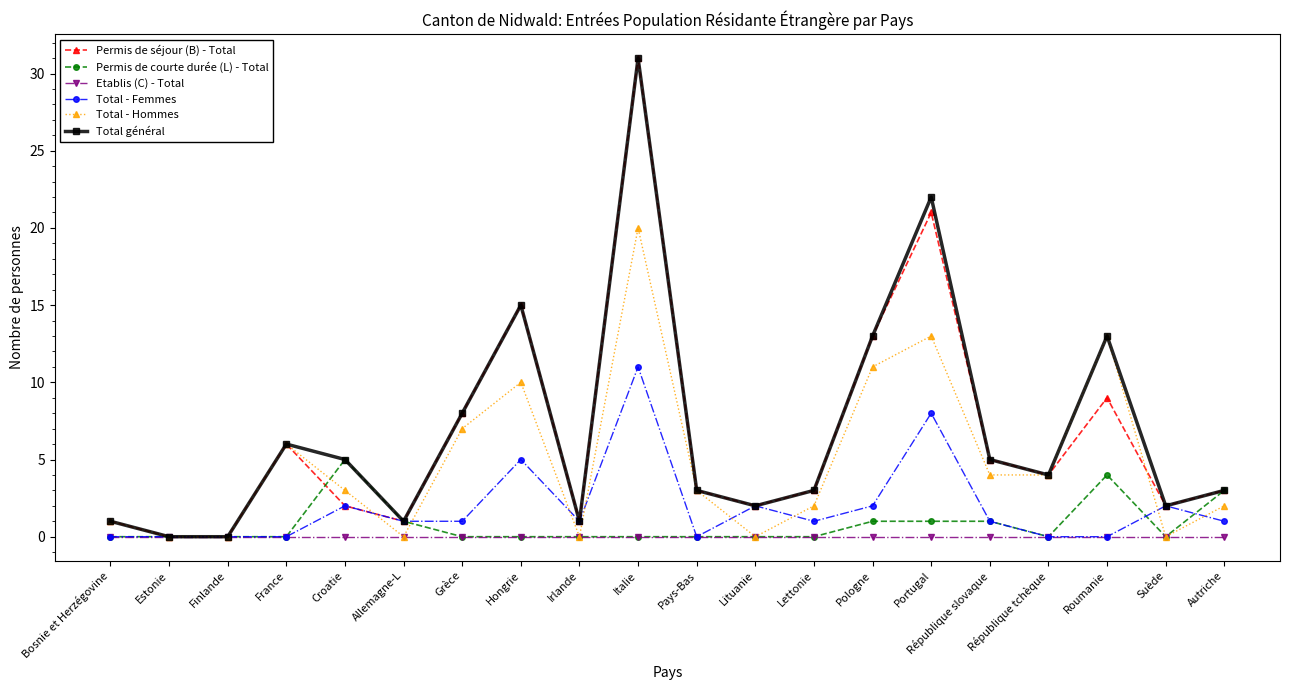

Which series changed the most between Portugal and Suède?

Total général